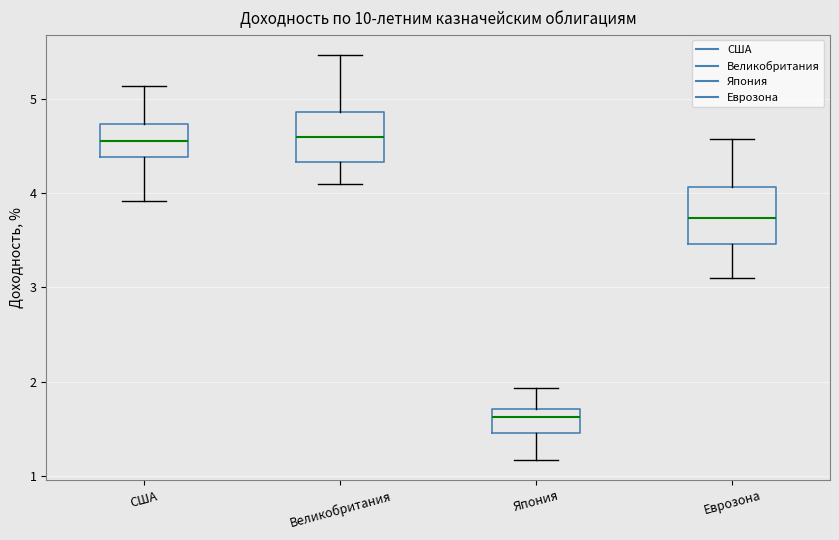

Where is the lower edge of the box for Япония on the y-axis? The values are not printed on the chart, so give them approximately, as read against the axis.

1.5